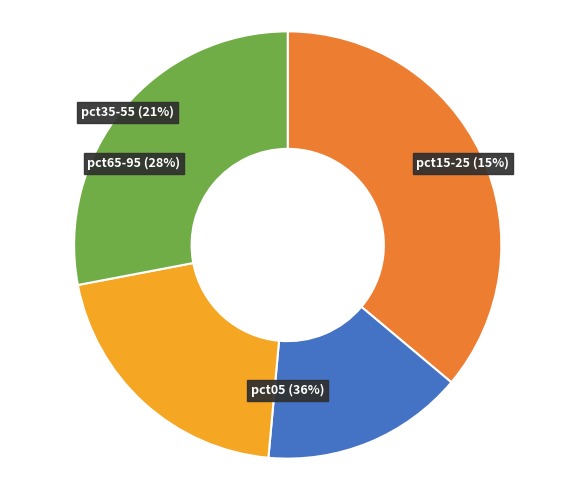

Is it true that pct35 is 19% of the pie?

False